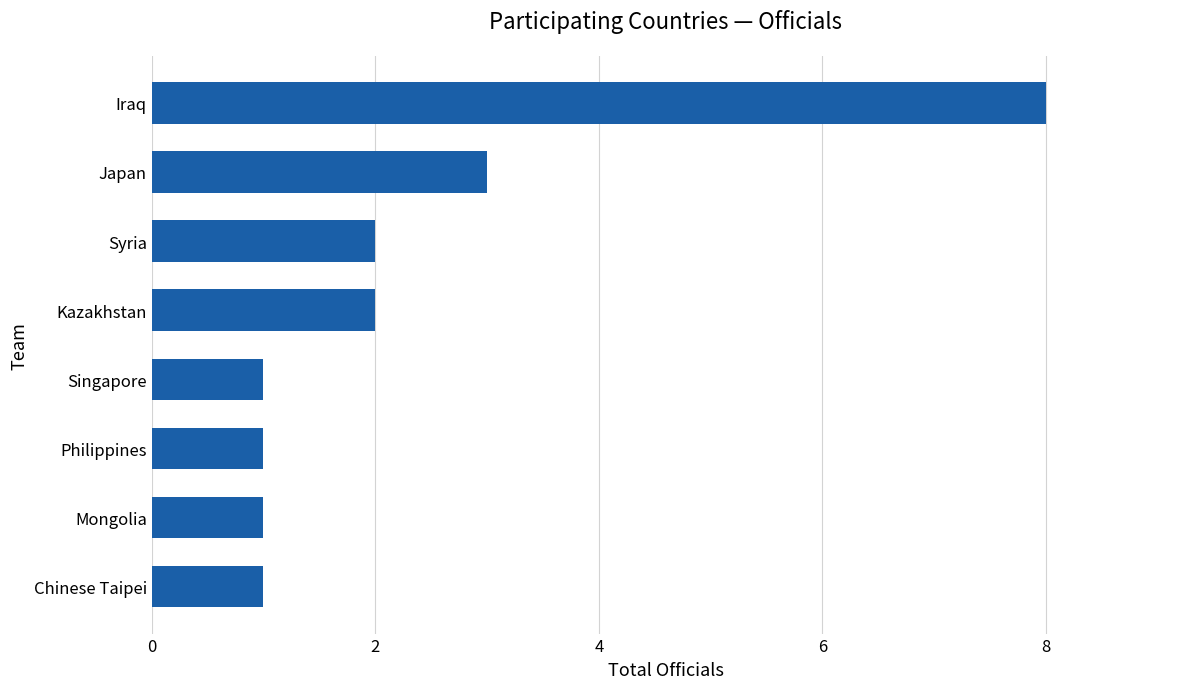

The chart shows a value of 8 at Iraq. True or false?

True